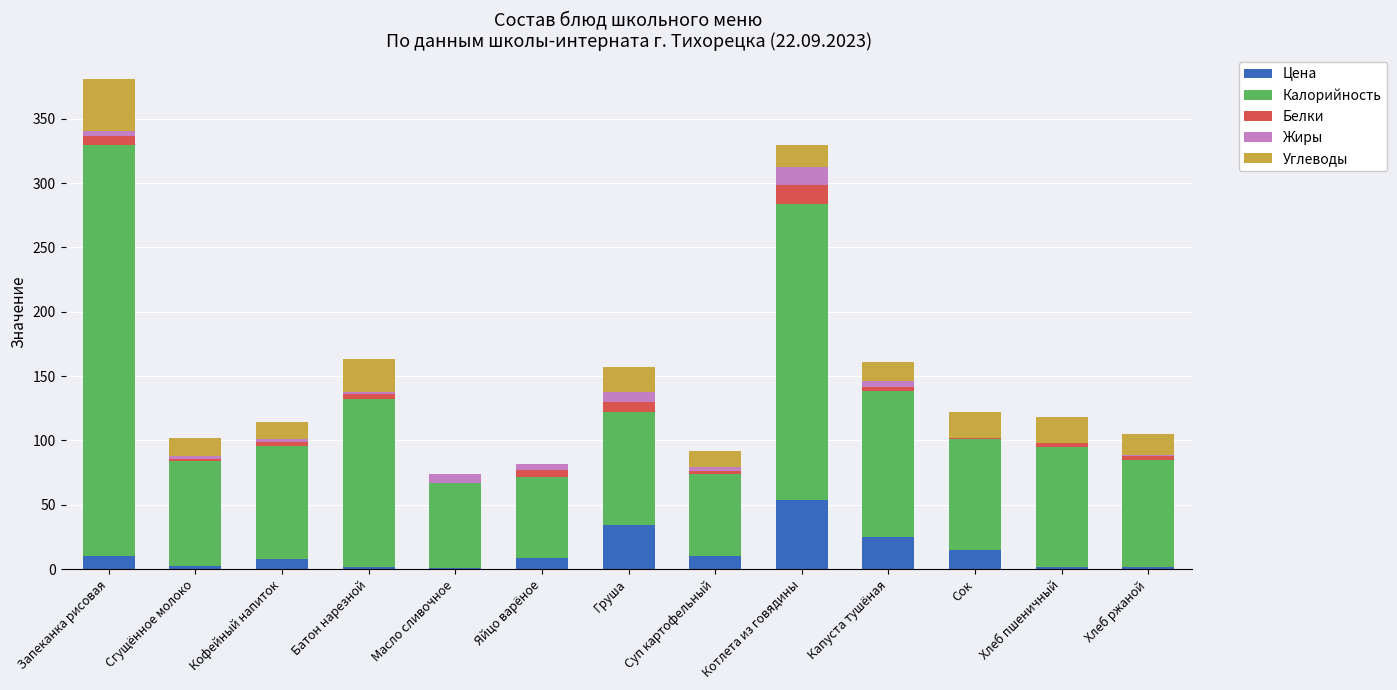

What is the total value across all series at Яйцо варёное?

82.0